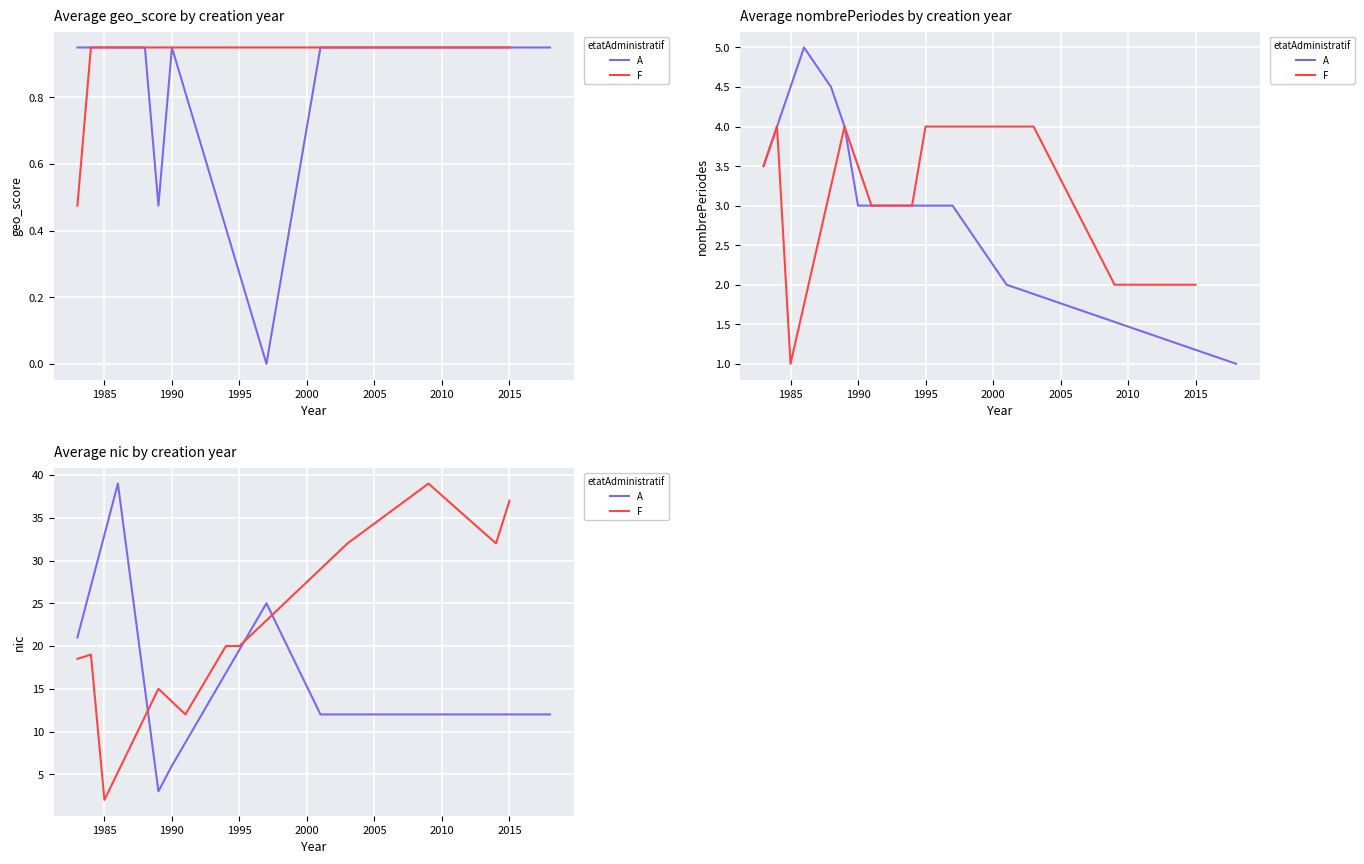

At how many categories does at least one series exceed 4?

18